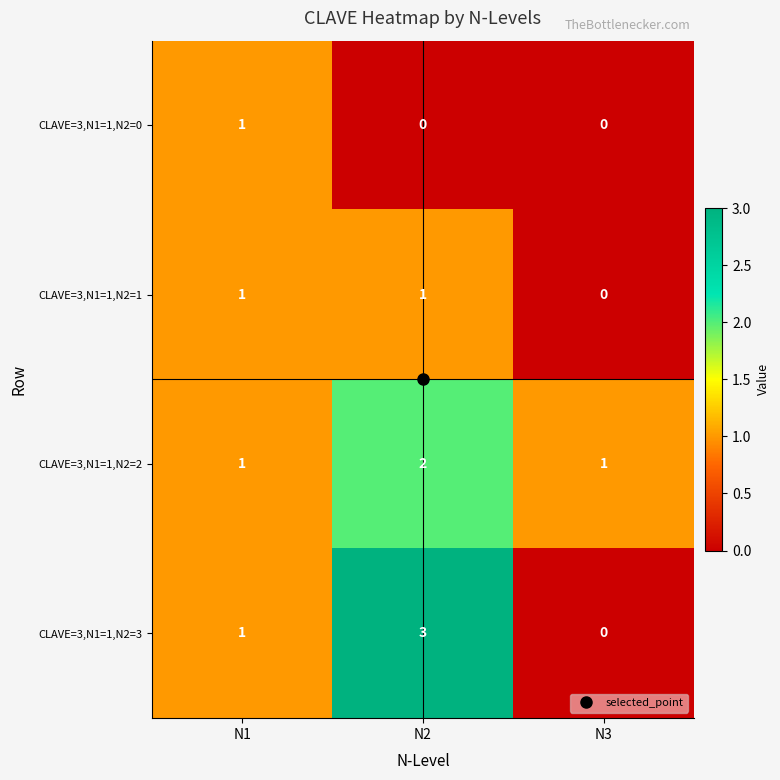

What is the sum of all CLAVE=3,N1=1,N2=3 values?

4